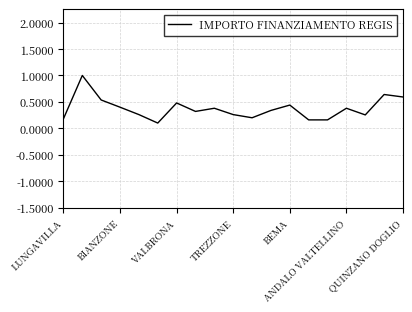

What is the difference between the maximum and minimum values?

0.9